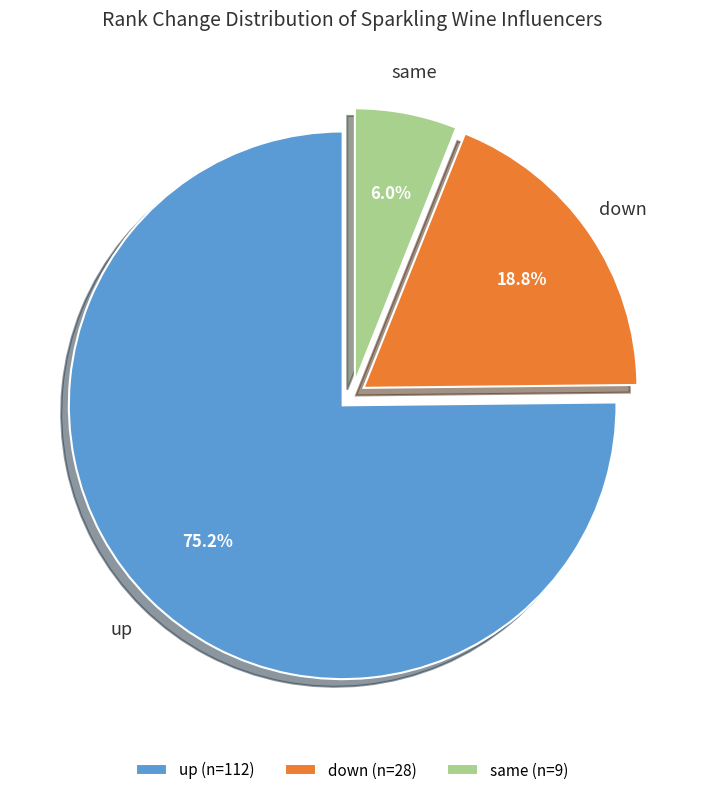

Does up account for over 50% of the chart?

Yes